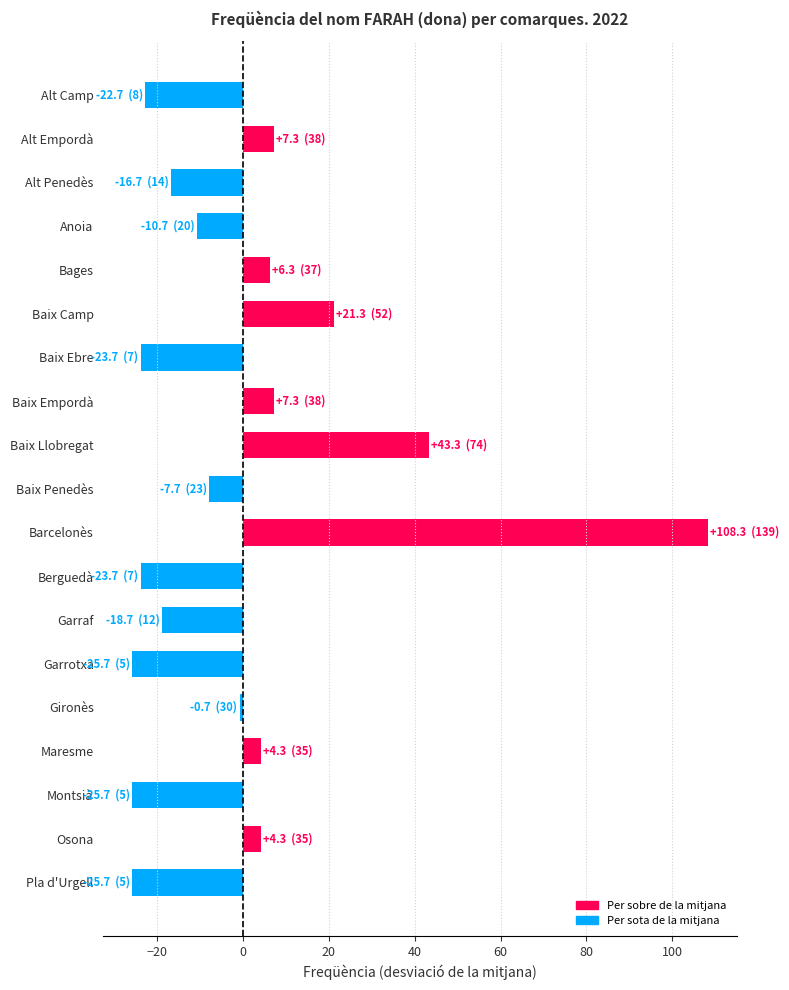

The value at Garrotxa is -46.0. True or false?

False